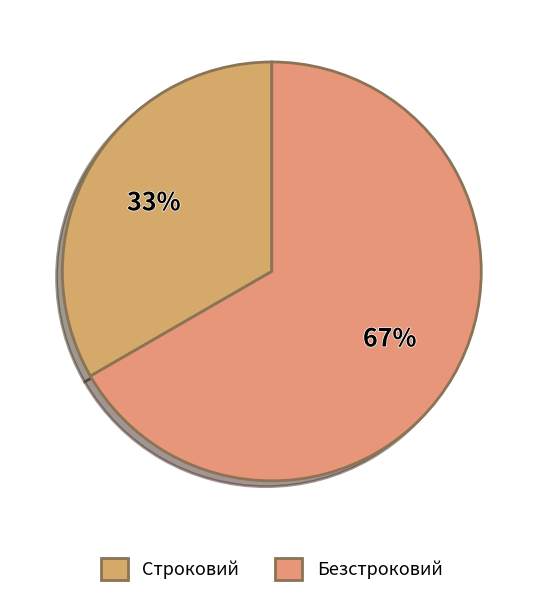

Rank the categories by value from highest to lowest.

Безстроковий, Строковий